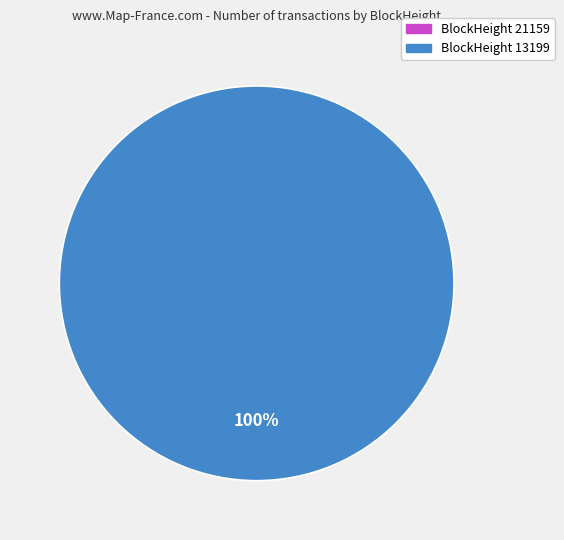

The 21159 slice represents 1% of the pie. True or false?

False